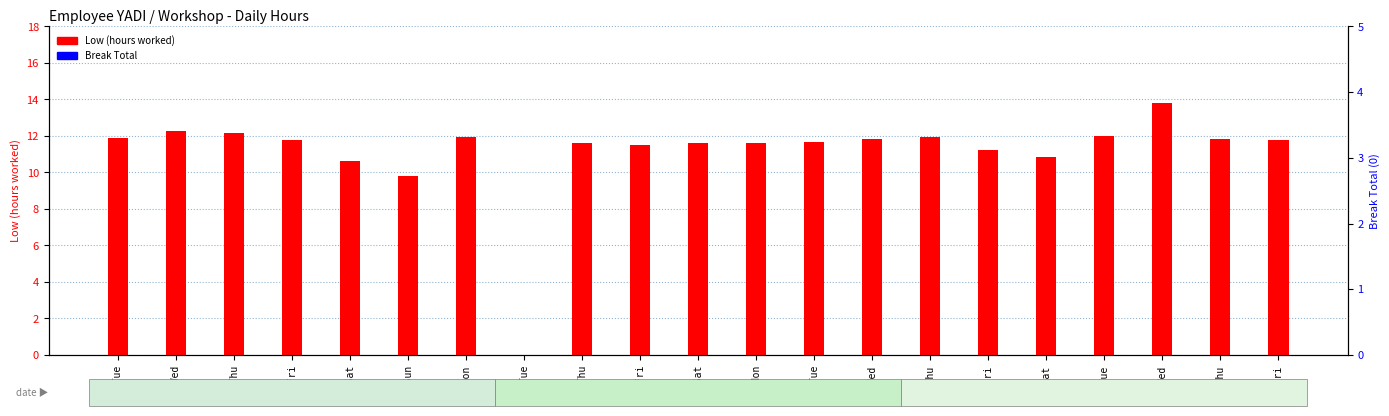

Is it true that Low (hours worked) equals 17.1 at 4-Thu?

False